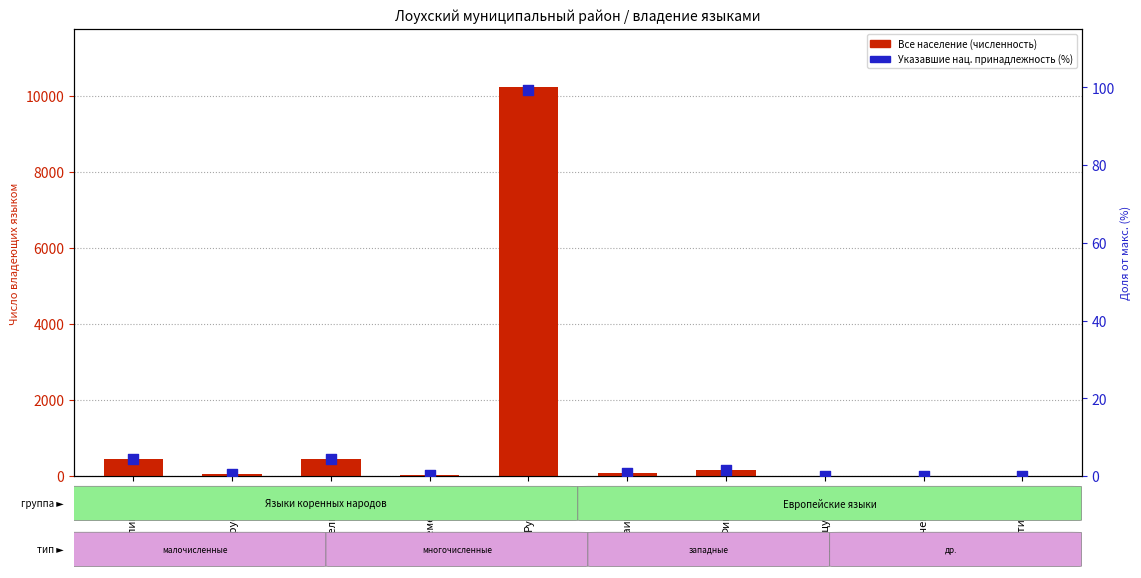

Is the value of Указавшие нац. принадлежность (%) at Русский greater than the value of Все население at Украинский?

Yes